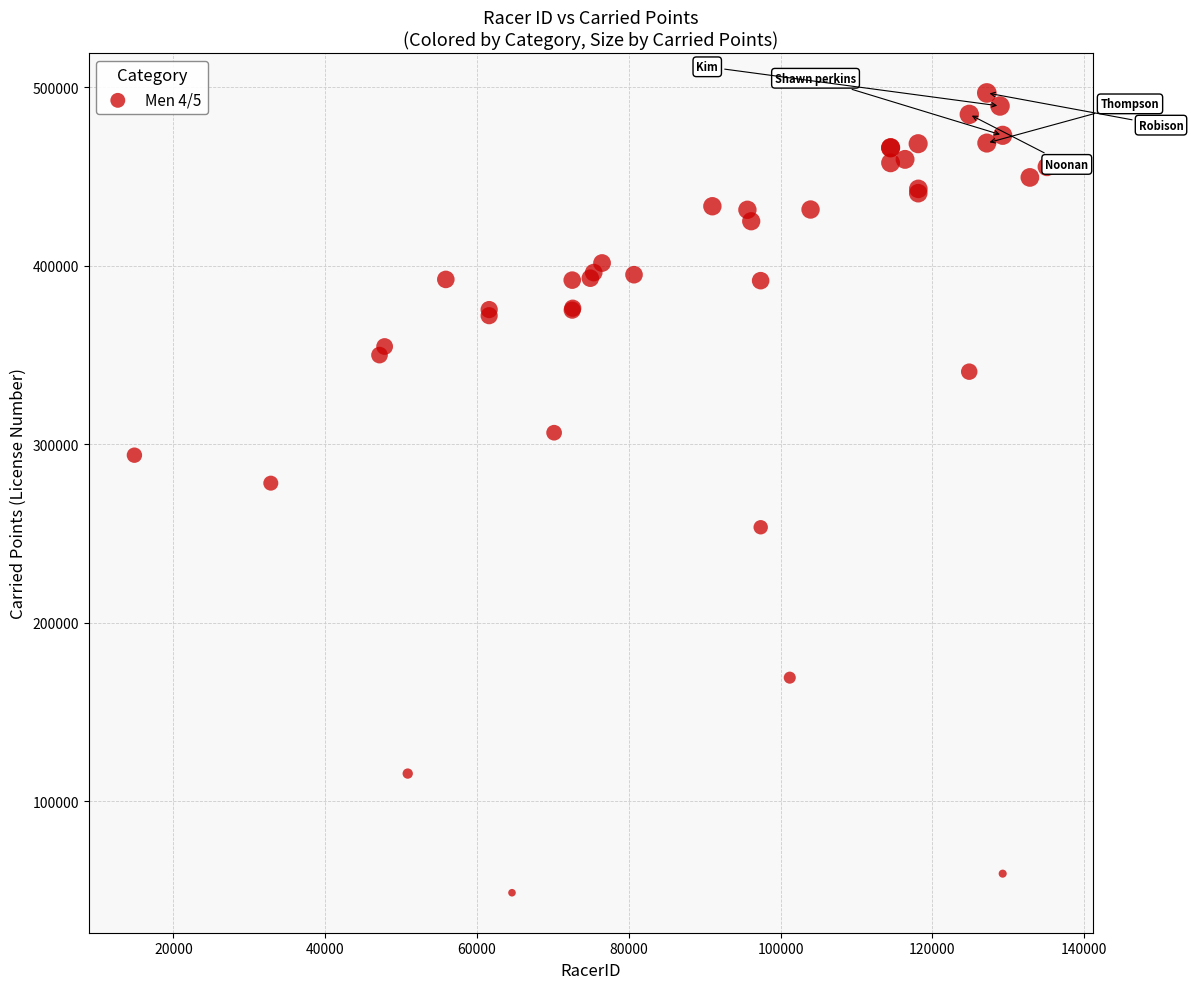

What Y value in the scatter plot is closest to 272684?

278108